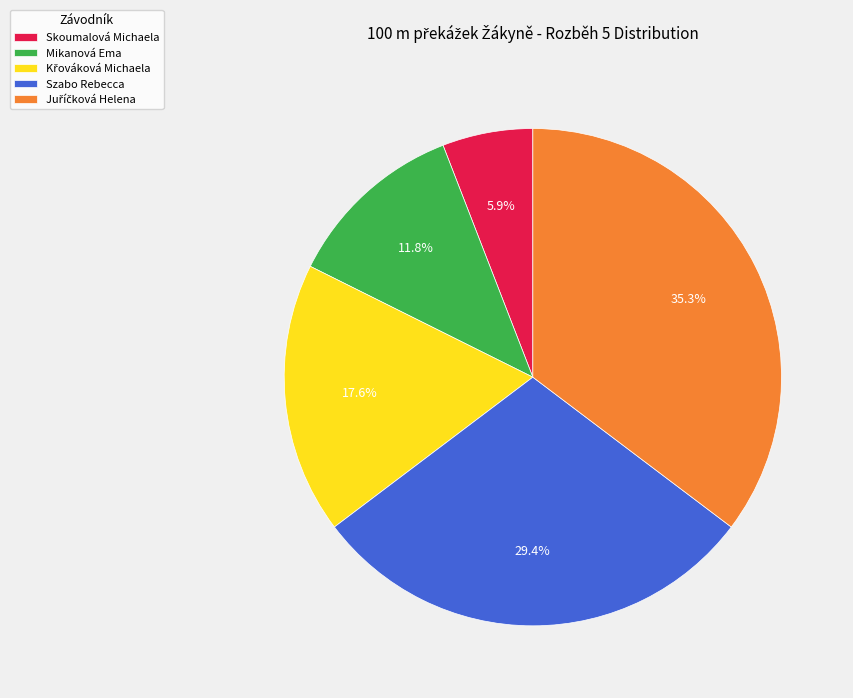

Which category has the smallest portion of the pie?

Skoumalová Michaela